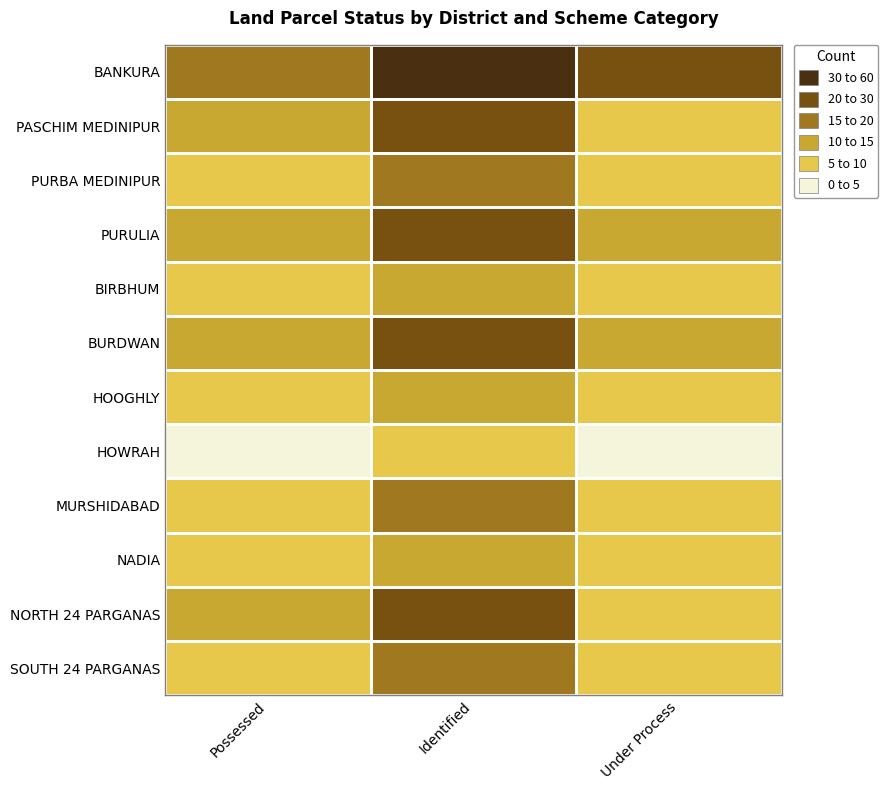

What is the total value across all series at Identified?

239